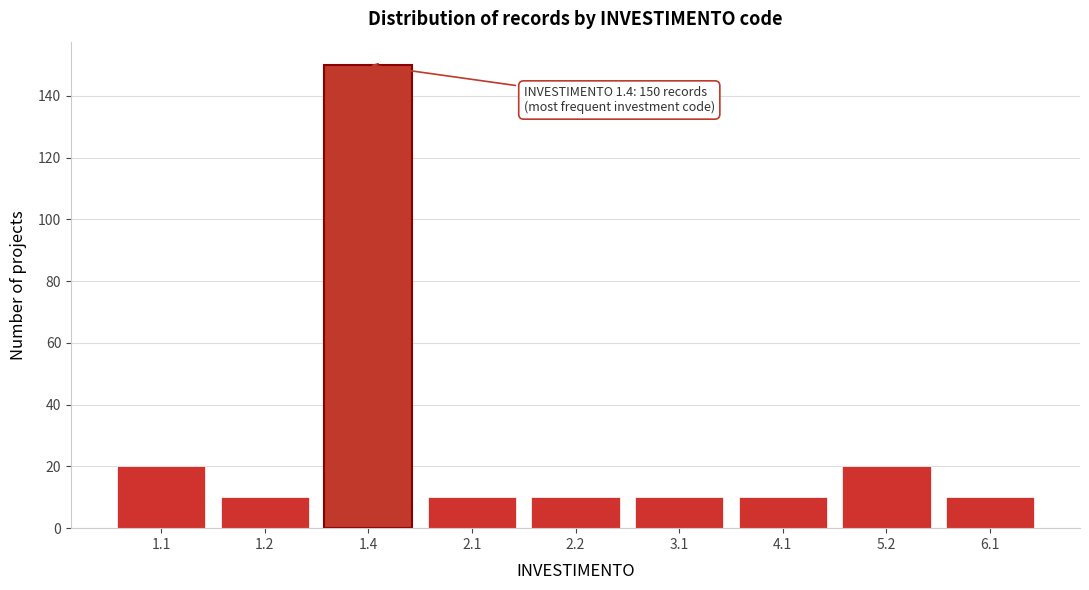

Reading left to right, what are all the values shown in this chart?

20	10	150	10	10	10	10	20	10